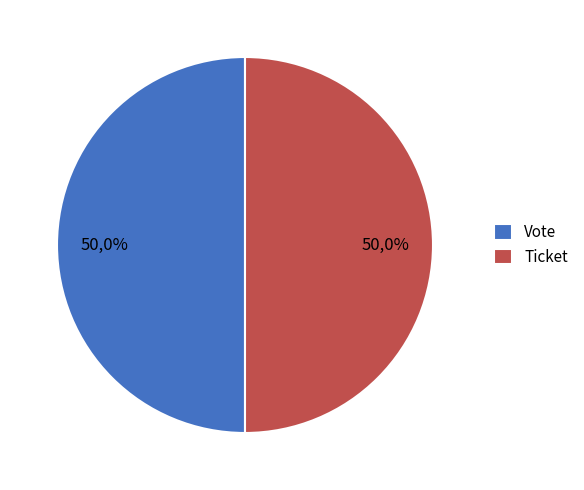

How many segments does this pie chart have?

2